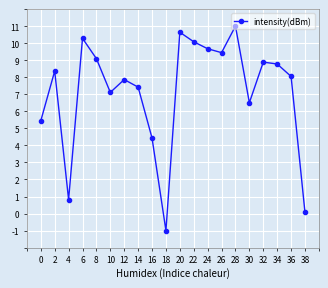

What is the difference between the maximum and second lowest values?

10.9